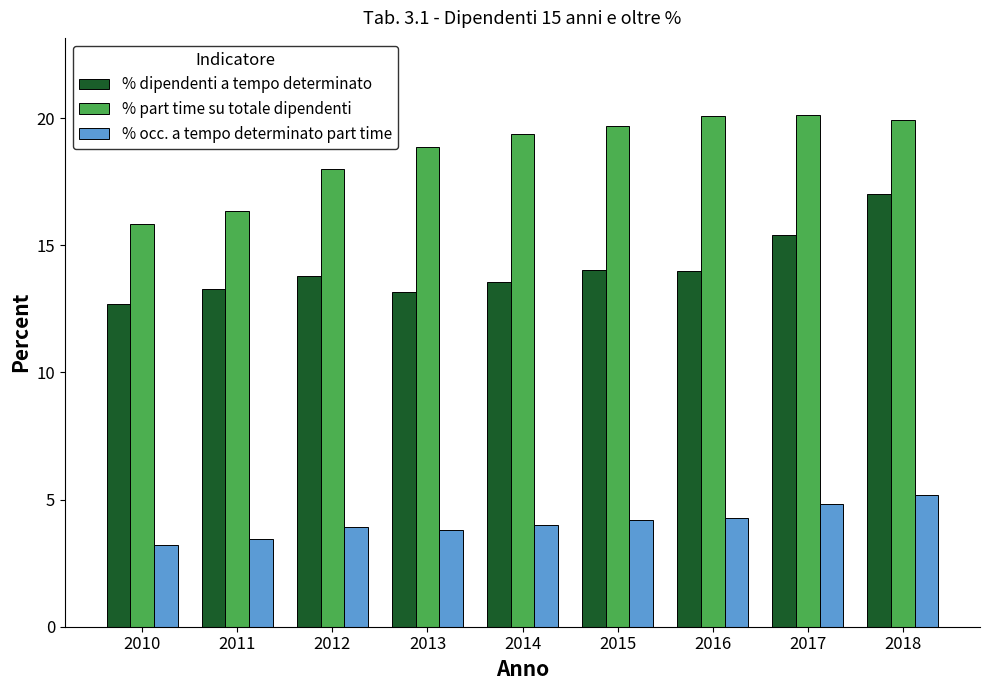

How many values in the % dipendenti a tempo determinato series exceed 13?

8